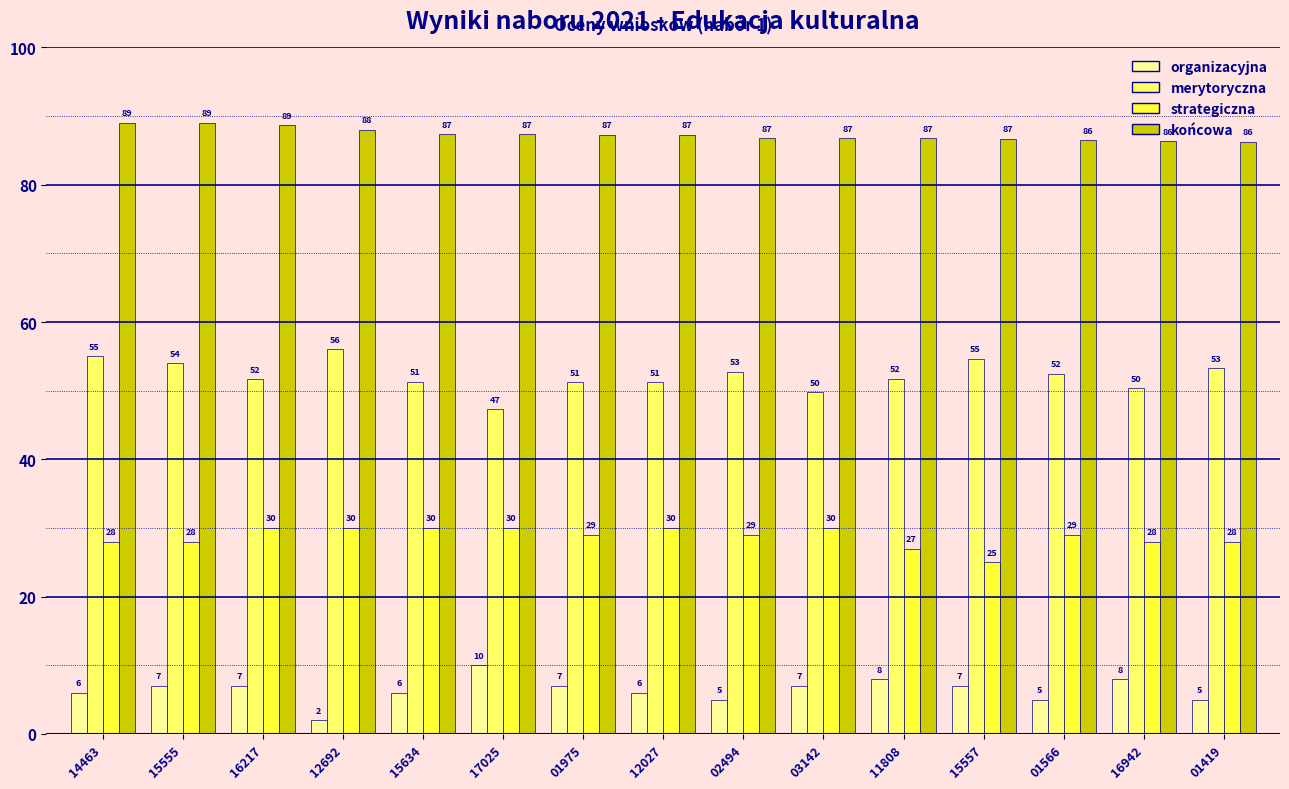

Which series has the largest total across all categories?

końcowa